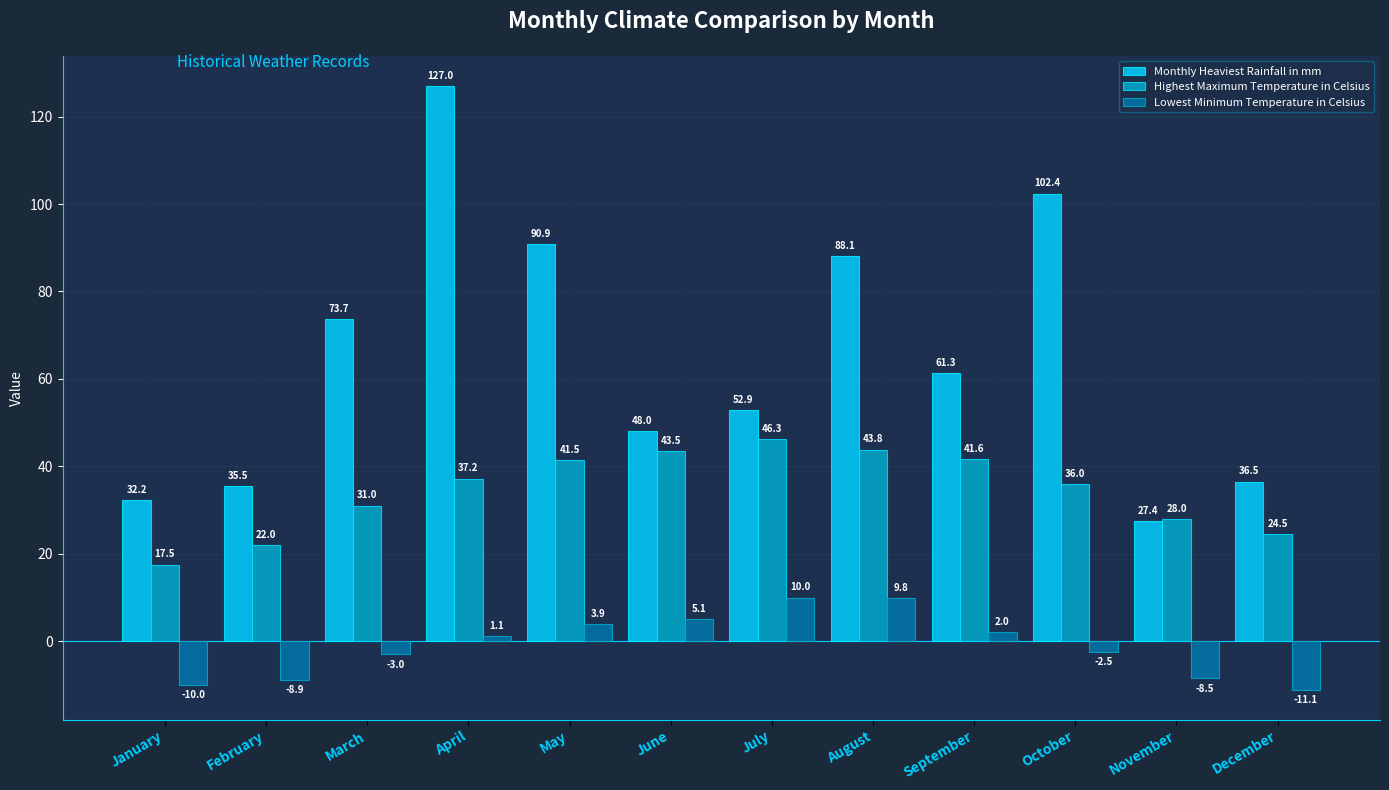

Reading left to right, list all the values displayed in this chart.

Monthly Heaviest Rainfall in mm: January=32.2	February=35.5	March=73.7	April=127.0	May=90.9	June=48.0	July=52.9	August=88.1	September=61.3	October=102.4	November=27.4	December=36.5
Highest Maximum Temperature in Celsius: January=17.5	February=22.0	March=31.0	April=37.2	May=41.5	June=43.5	July=46.3	August=43.8	September=41.6	October=36.0	November=28.0	December=24.5
Lowest Minimum Temperature in Celsius: January=-10.0	February=-8.9	March=-3.0	April=1.1	May=3.9	June=5.1	July=10.0	August=9.8	September=2.0	October=-2.5	November=-8.5	December=-11.1